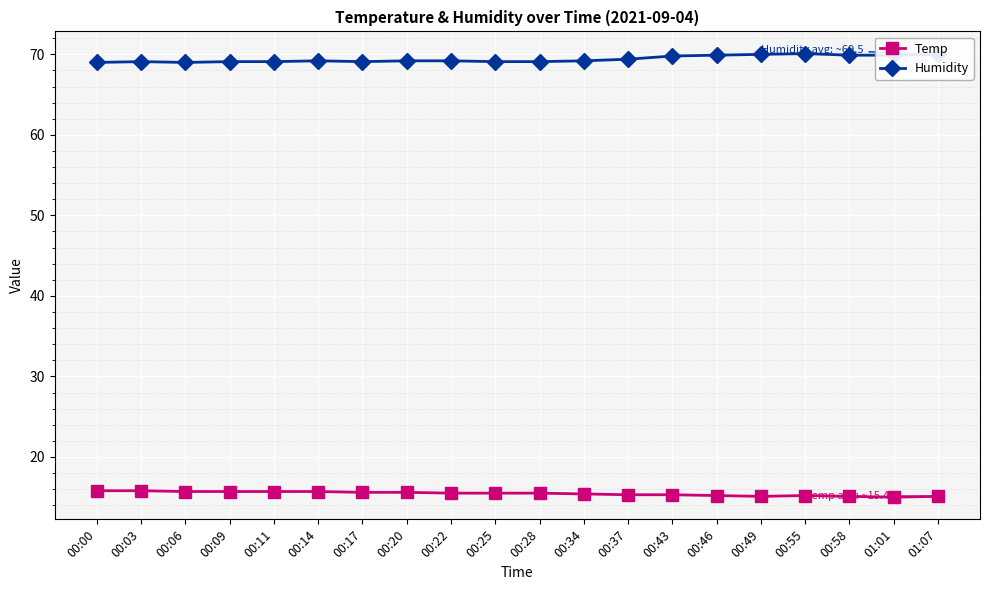

What position from the right is 00:55?

4